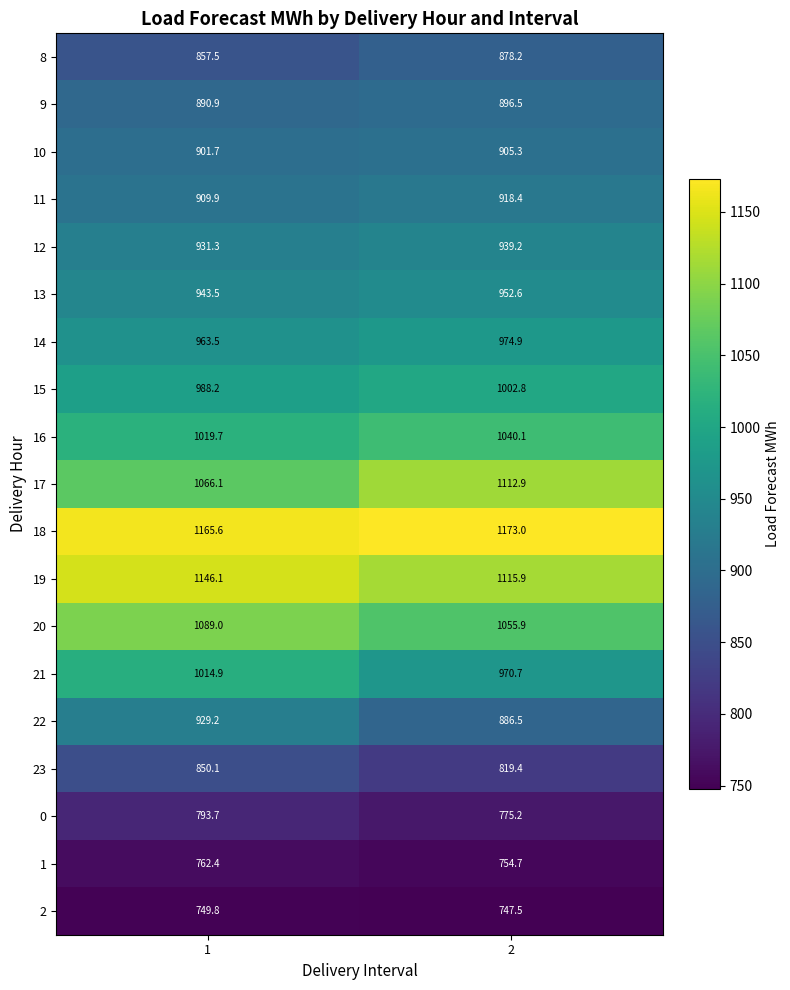

What is the sum of the 21 values at 1 and 2?

1985.6